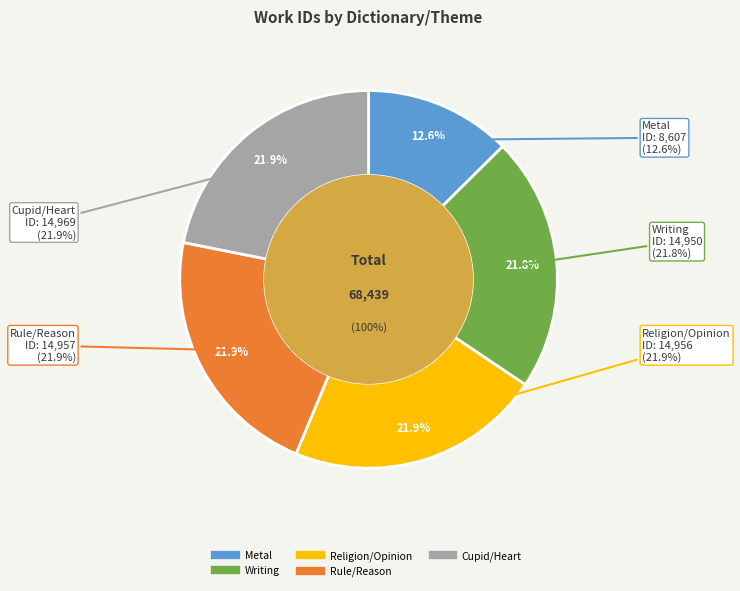

Approximately how many times larger is the value at Metal compared to Rule/Reason?

0.6